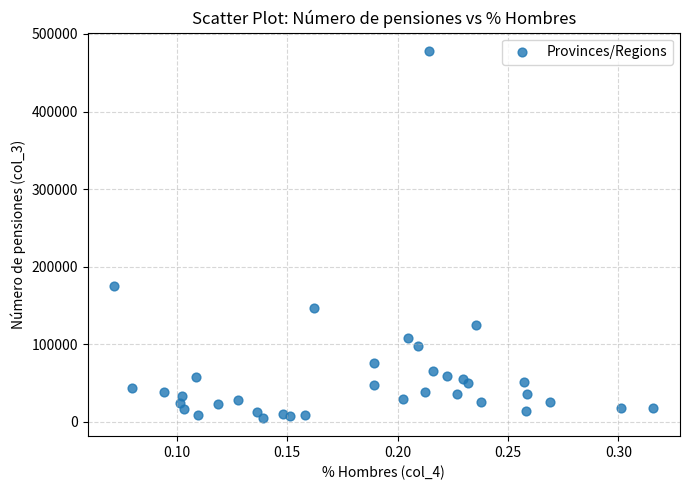

What Y value in the scatter plot is closest to 241477?

174667